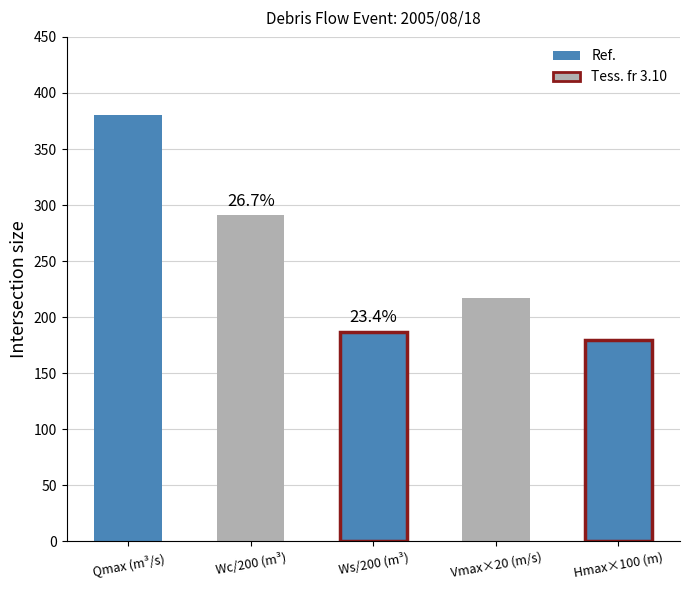

Are the bars horizontal?

No